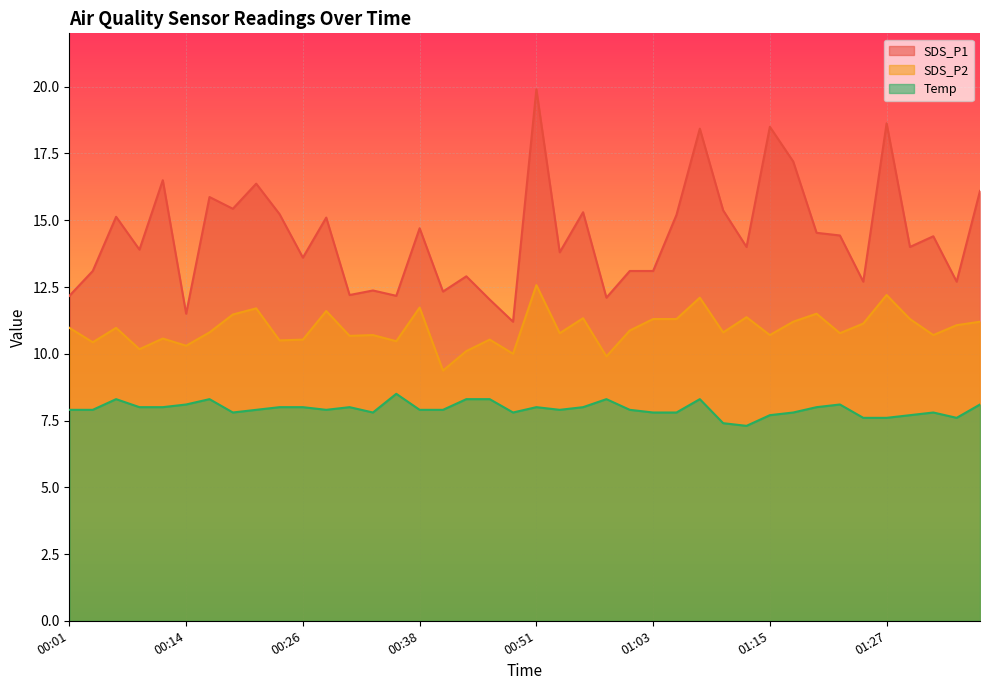

In SDS_P1, how many points are lower than both neighbors (excluding endpoints)?

14